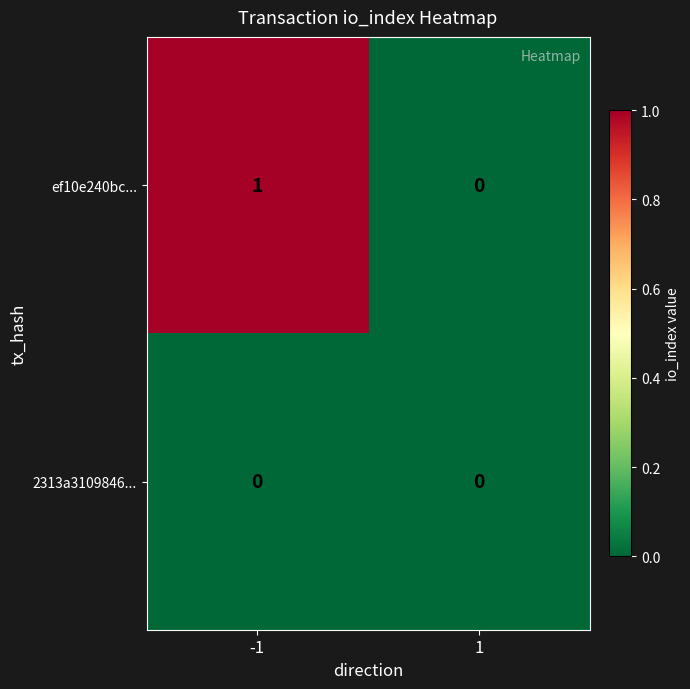

Which series has the largest range (max minus min)?

ef10e240bc...